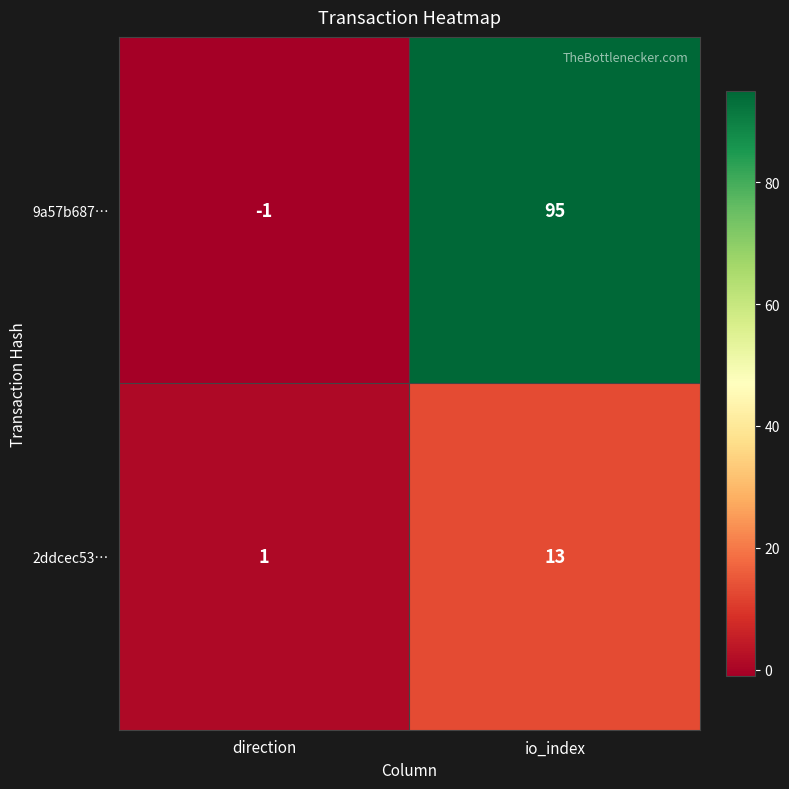

True or false: 9a57b687… has a value of 95 at io_index.

True